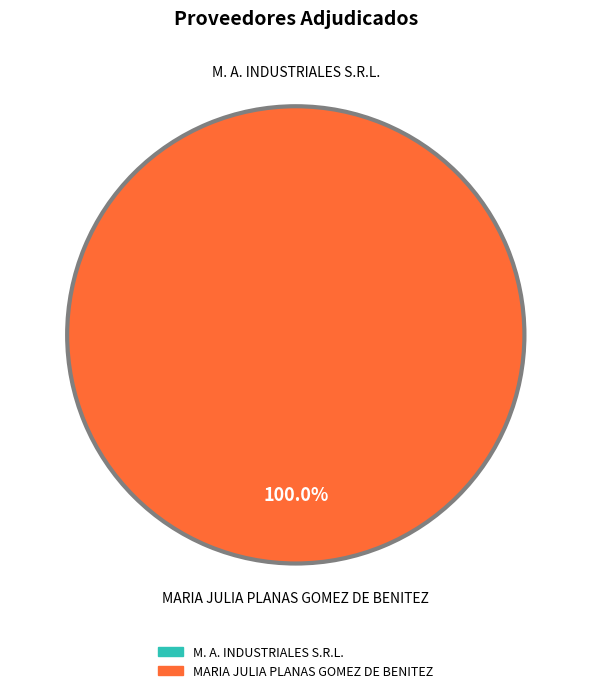

Which slice is the largest?

MARIA JULIA PLANAS GOMEZ DE BENITEZ